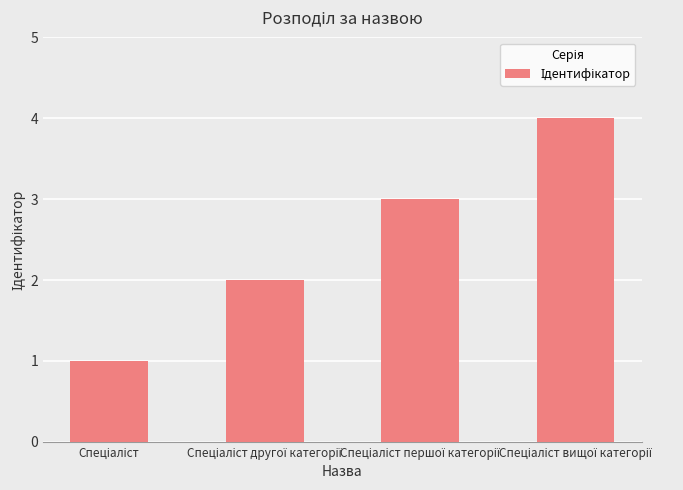

What is the greatest value displayed?

4